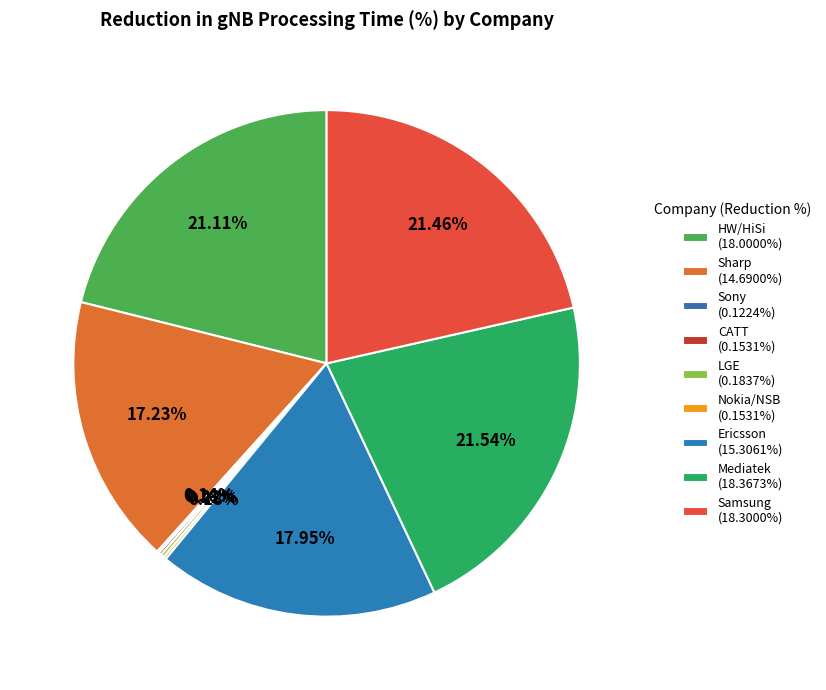

How many slices are in this pie chart?

9